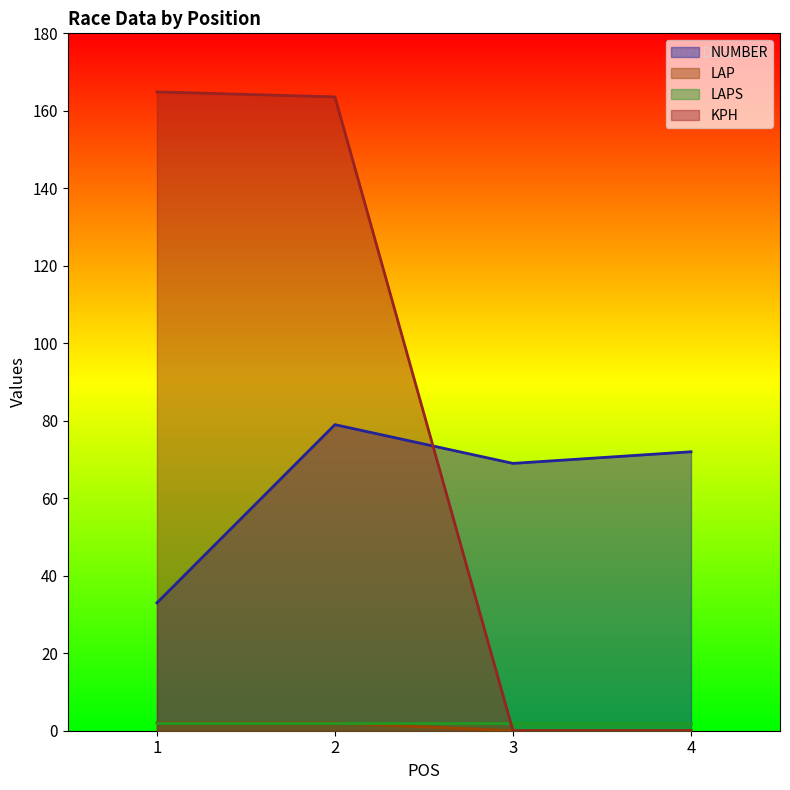

True or false: LAP and NUMBER intersect in this chart.

False